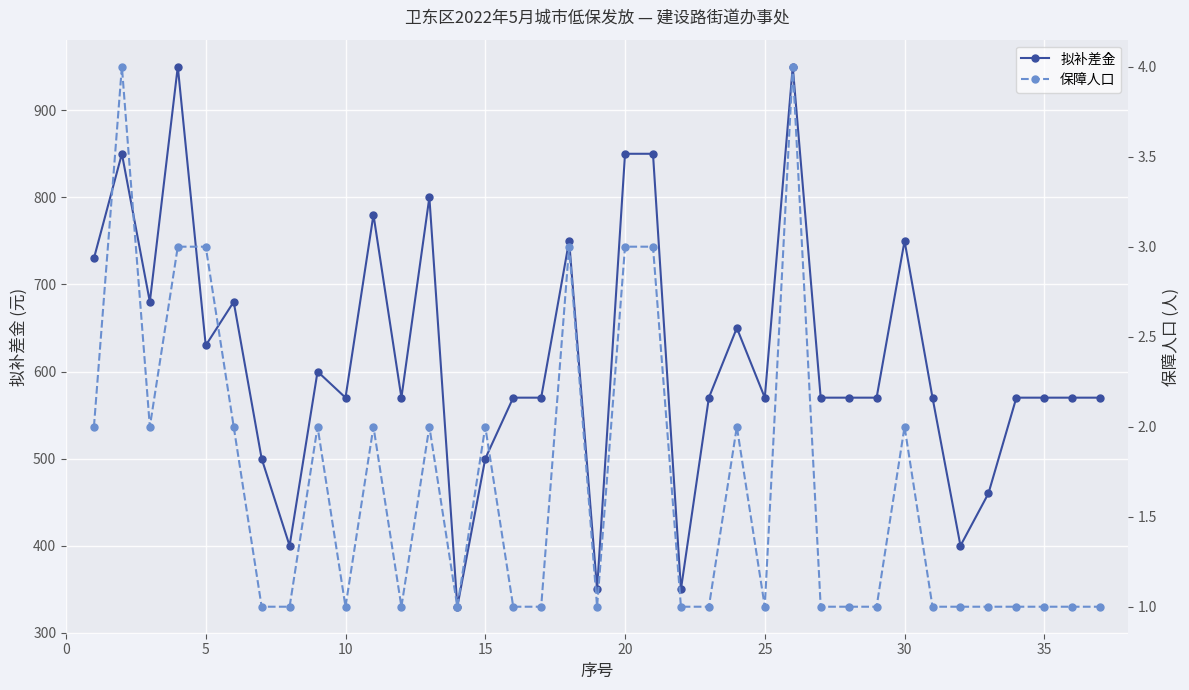

What is the lowest value of the 拟补差金 series?

330